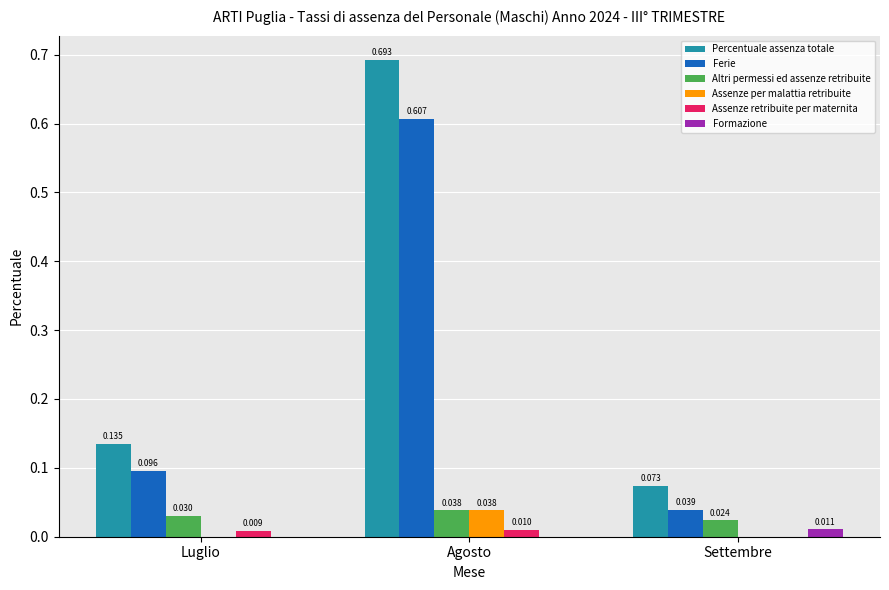

What are all the series names shown in the legend?

Percentuale assenza totale, Ferie, Altri permessi ed assenze retribuite, Assenze per malattia retribuite, Assenze retribuite per maternita, Formazione